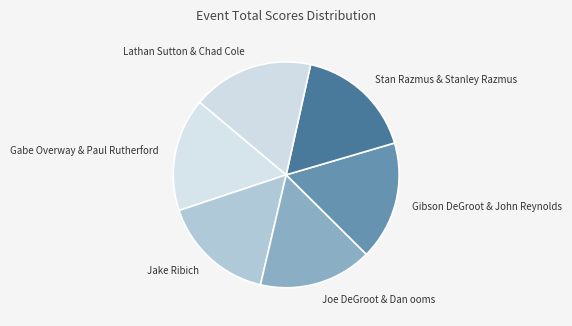

How many segments does this pie chart have?

6